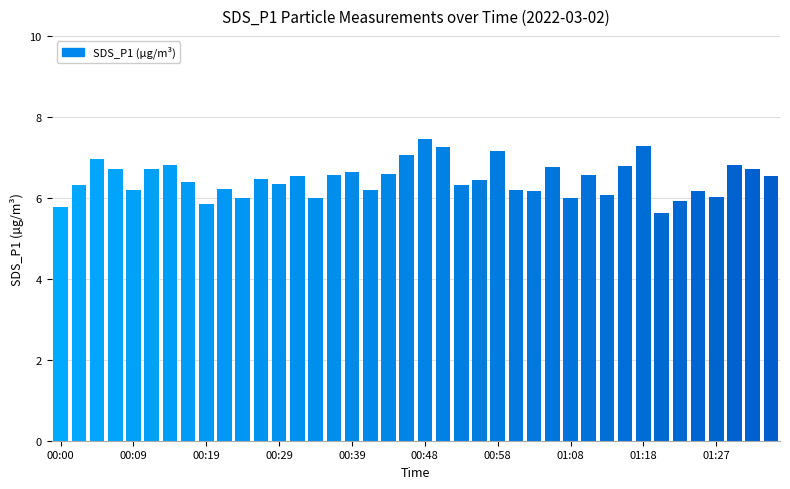

What is the sum of all values?

258.7